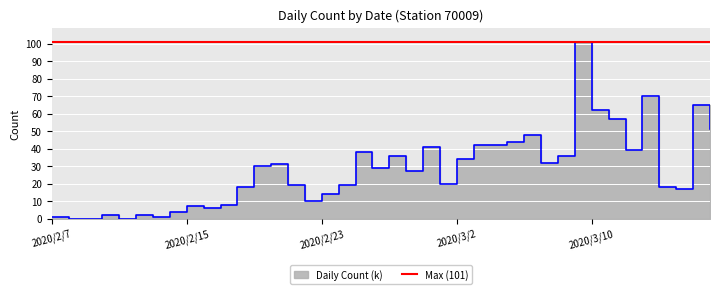

What is the average value?

28